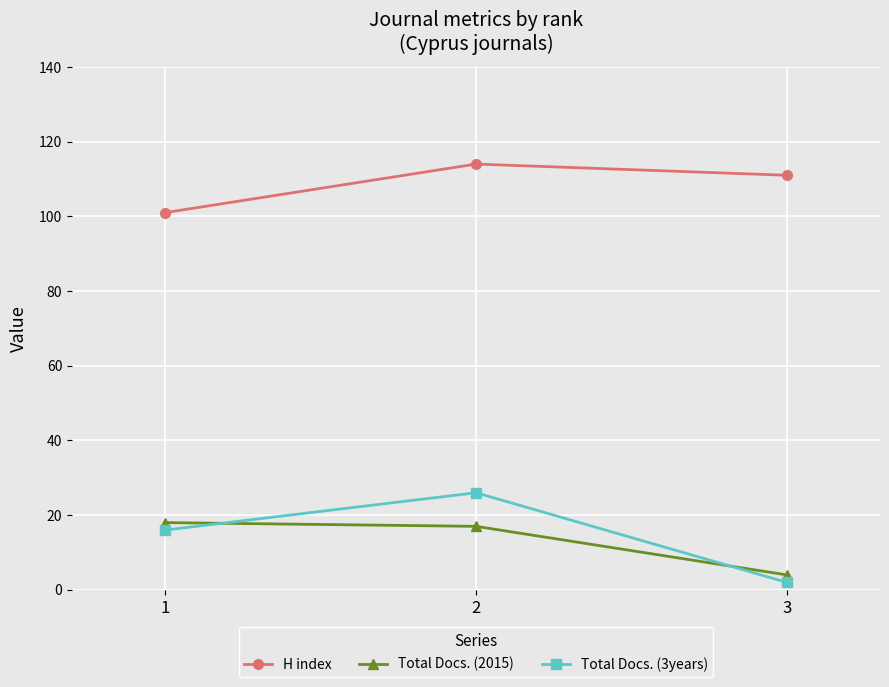

Count the H index values in the range 101 to 114.

3